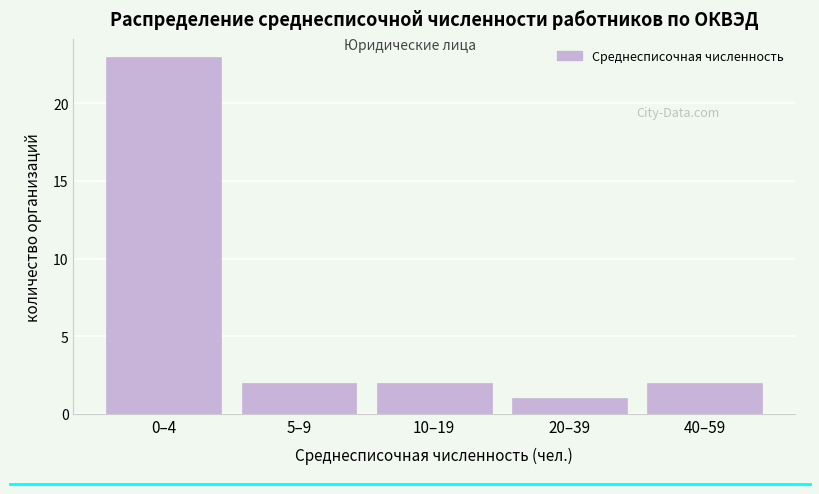

Reading right to left, what are all the values shown in this chart?

2	1	2	2	23